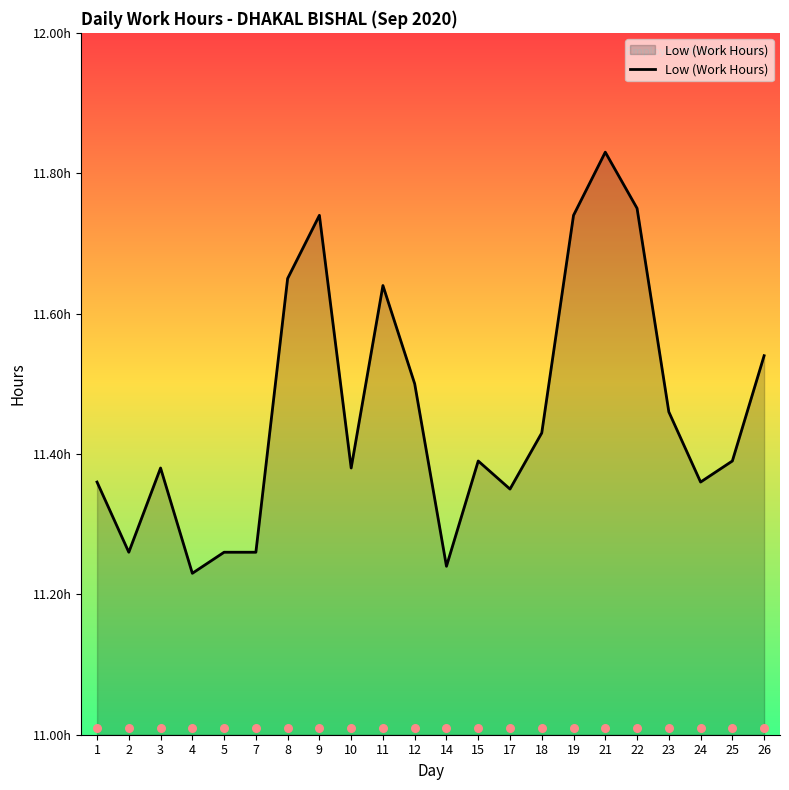

Approximately how many times larger is the value at 4 compared to 11?

1.0